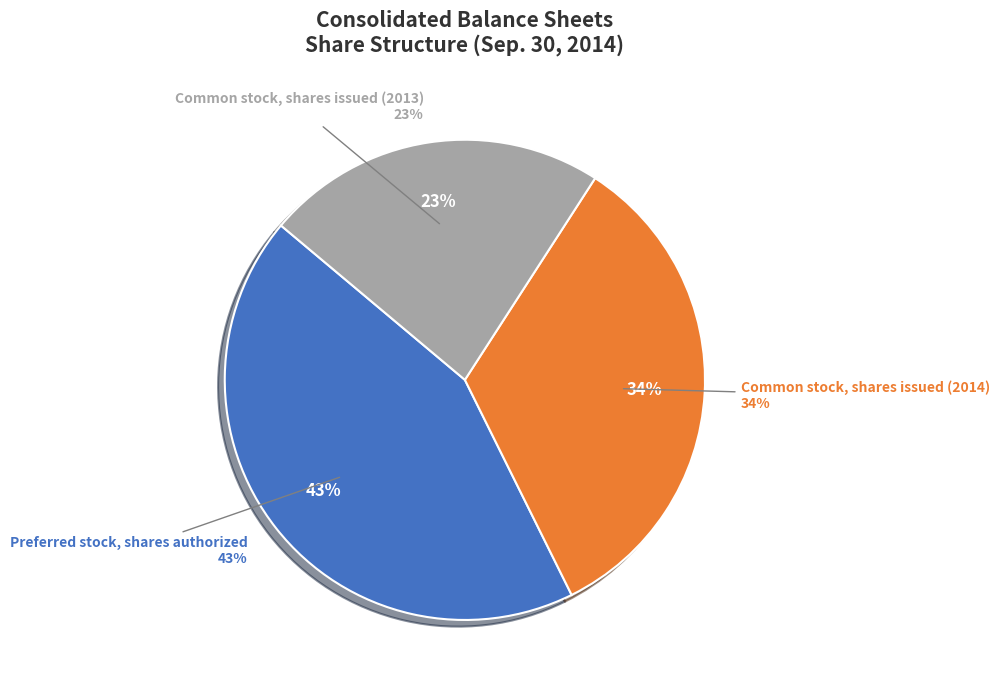

To the nearest percent, what percentage of the pie is Common stock, shares issued (2014)?

34%